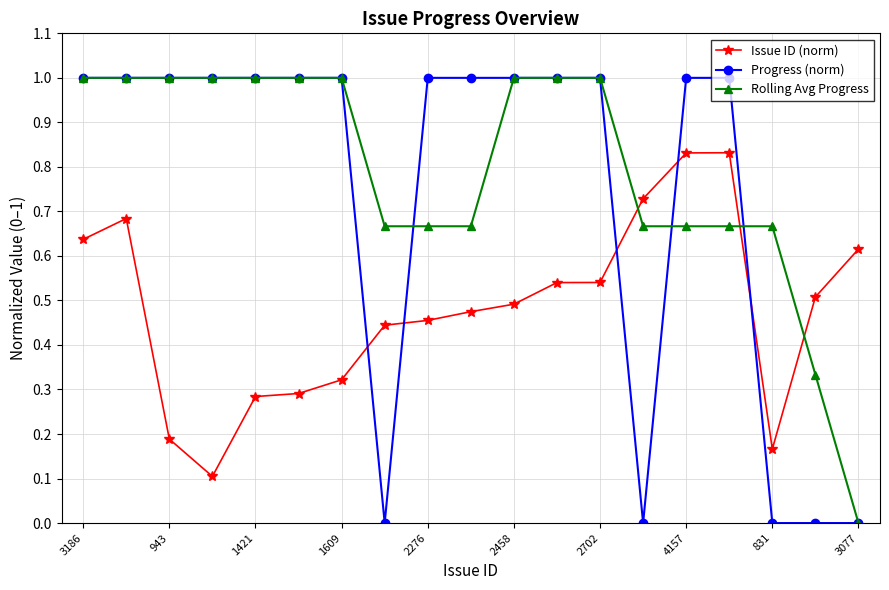

Which series has the largest total across all categories?

Rolling Avg Progress